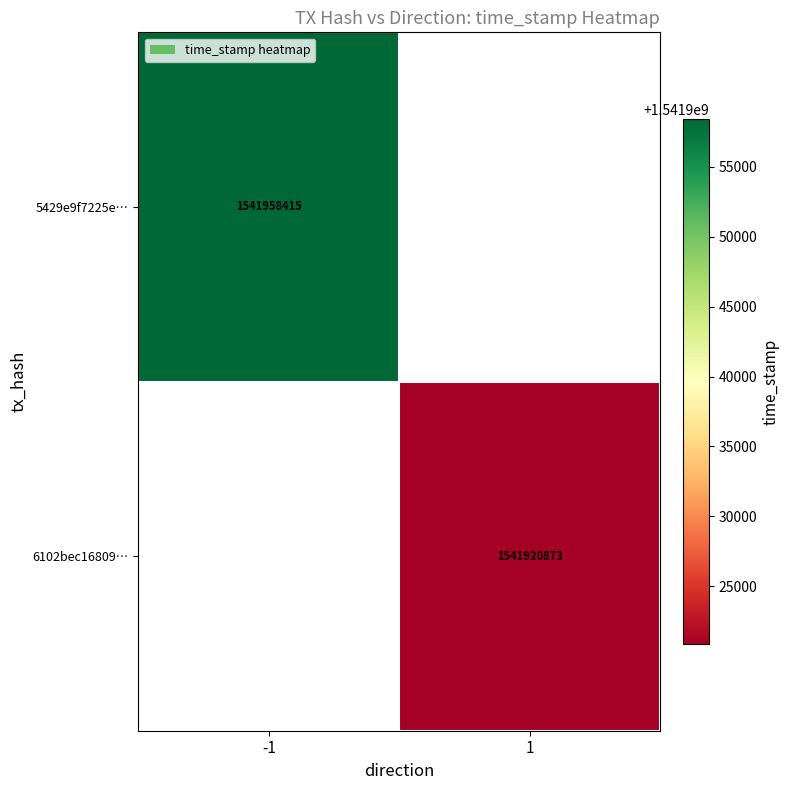

Is the value of 5429e9f7225e… at -1 greater than the value of 6102bec16809… at 1?

Yes